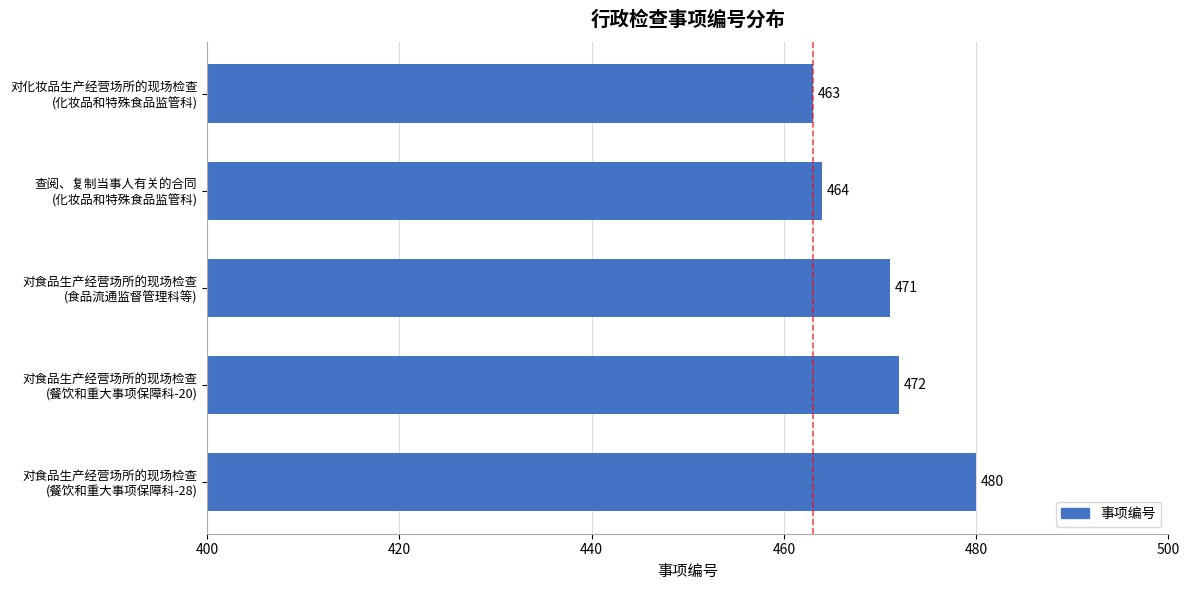

At which label is the value closest to 471?

对食品生产经营场所的现场检查
(食品流通监督管理科等)